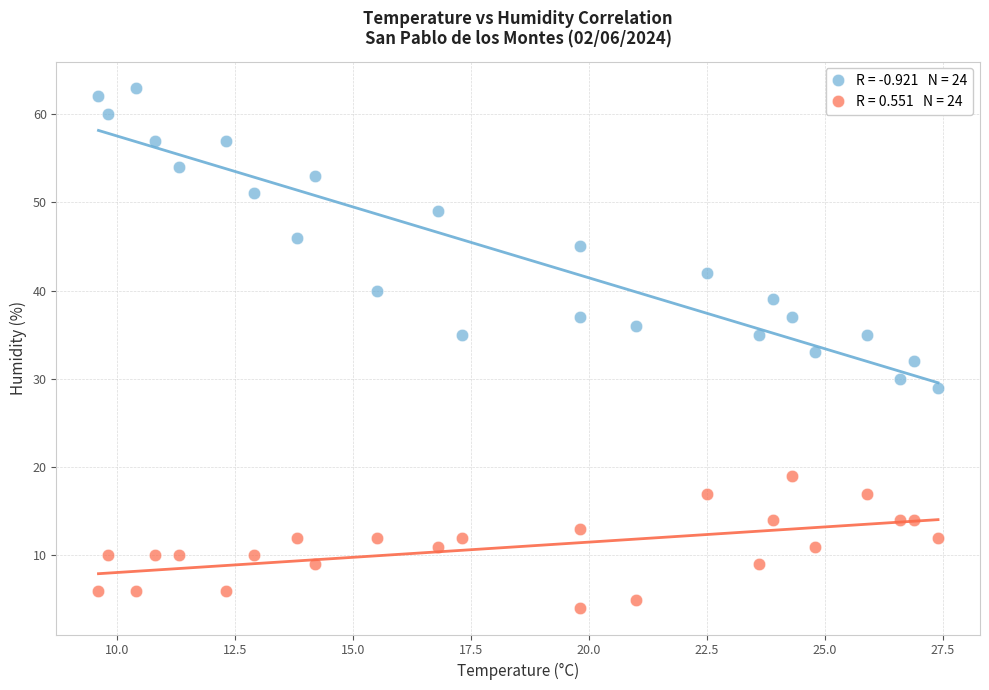

Across all data points, what is the range of Y values (max minus min)?

59